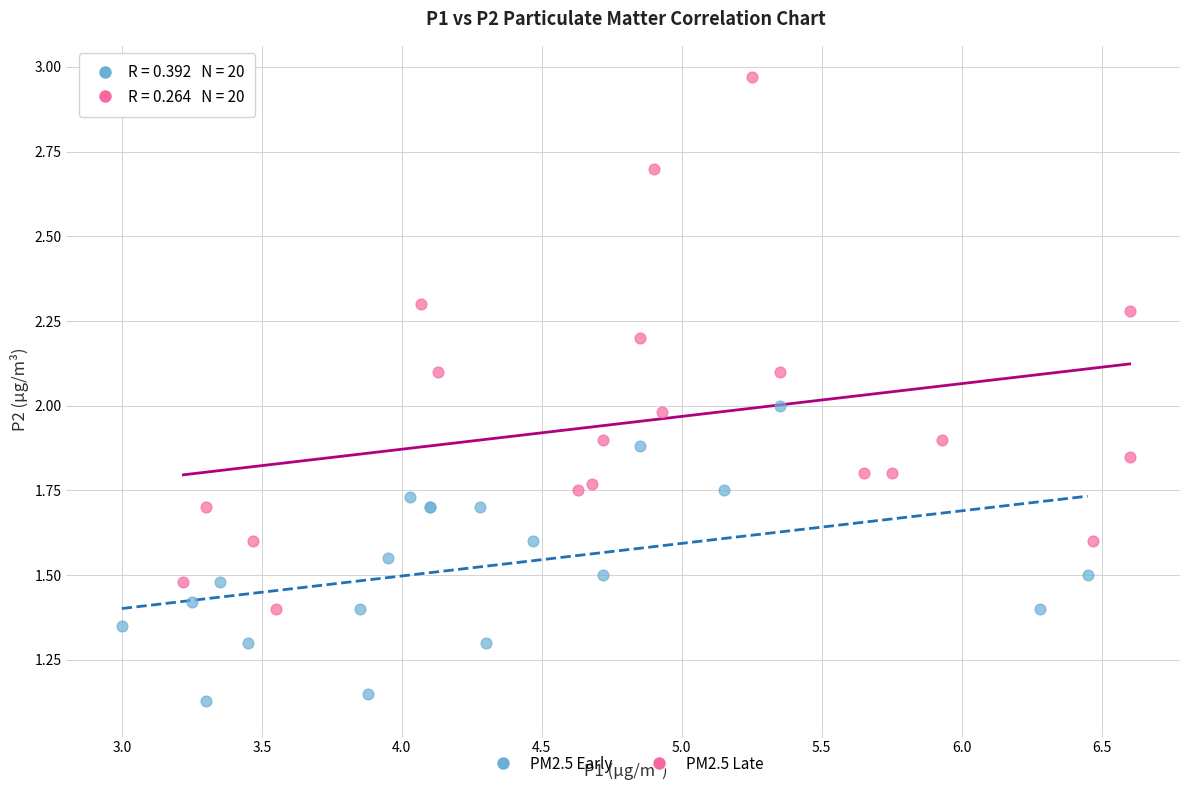

Which series has the largest Y range (max minus min)?

PM2.5 Late